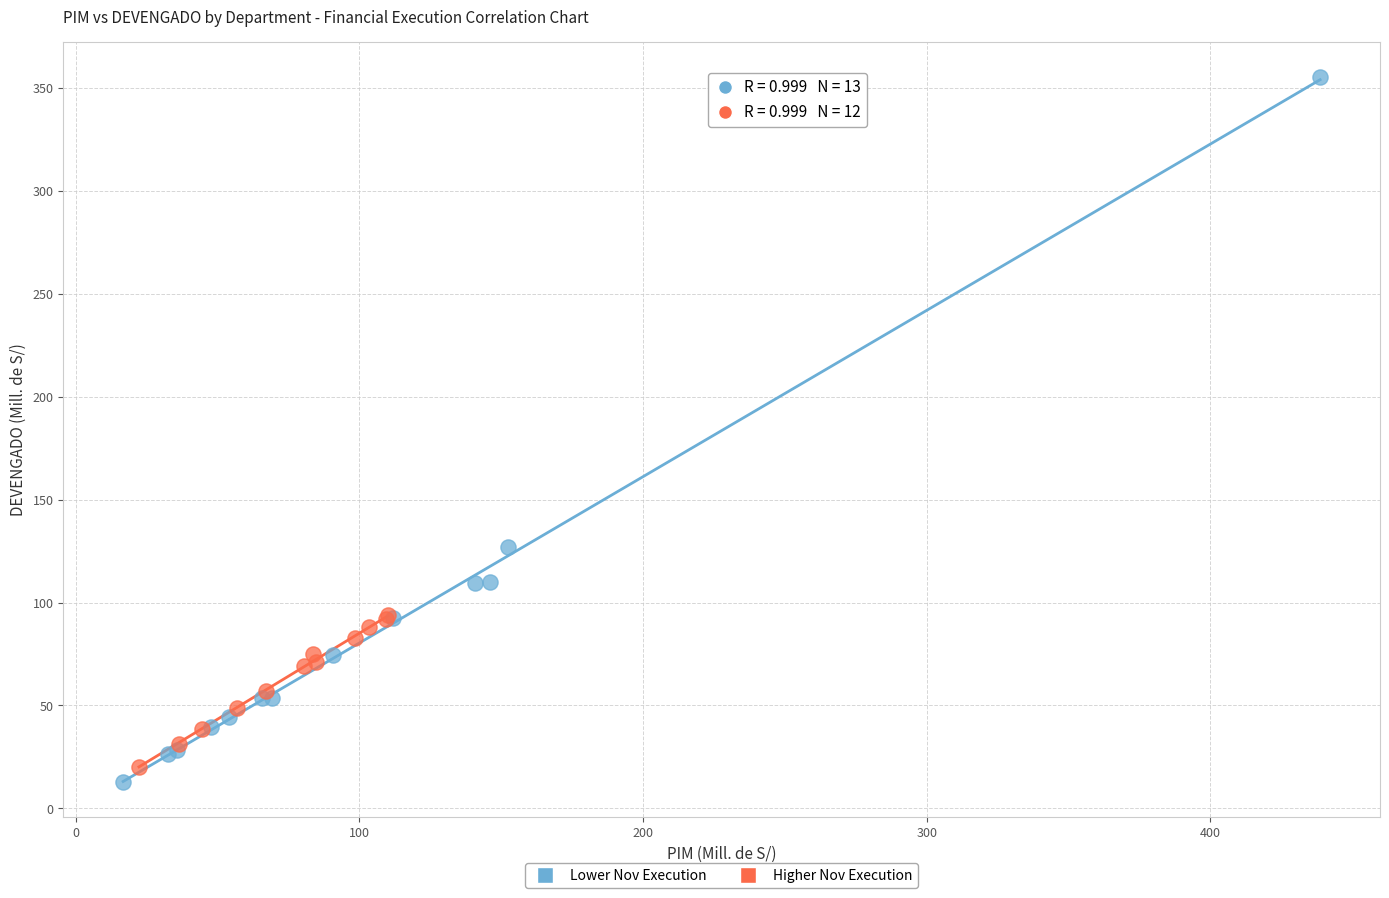

Which series has the largest Y range (max minus min)?

Lower Nov Execution